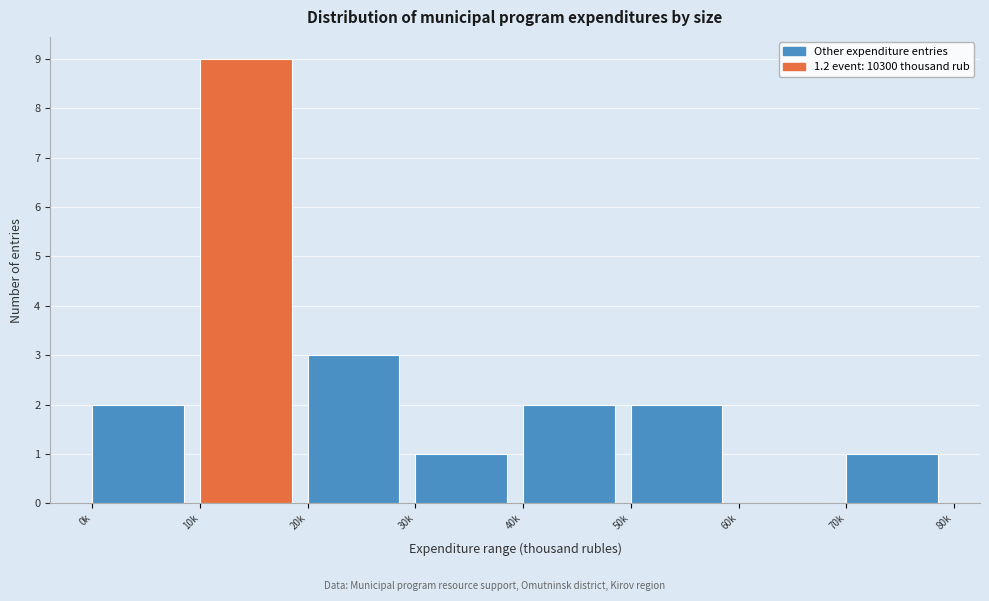

Reading left to right, what are all the values shown in this chart?

0k=2	10k=9	20k=3	30k=1	40k=2	50k=2	60k=0	70k=1